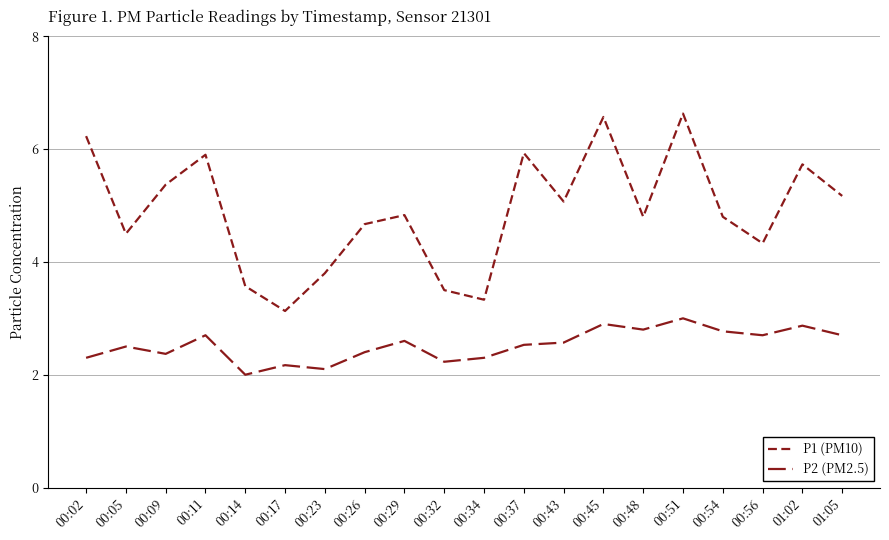

Does the chart display data point markers on the line(s)?

No